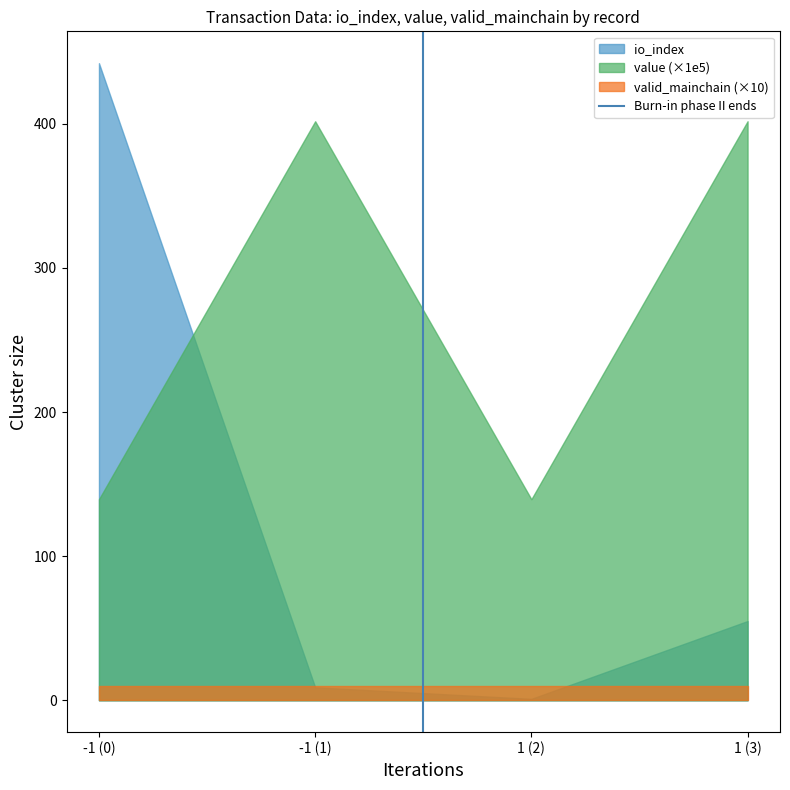

What is the spread (max minus min) of values at 1 (3)?

391.7